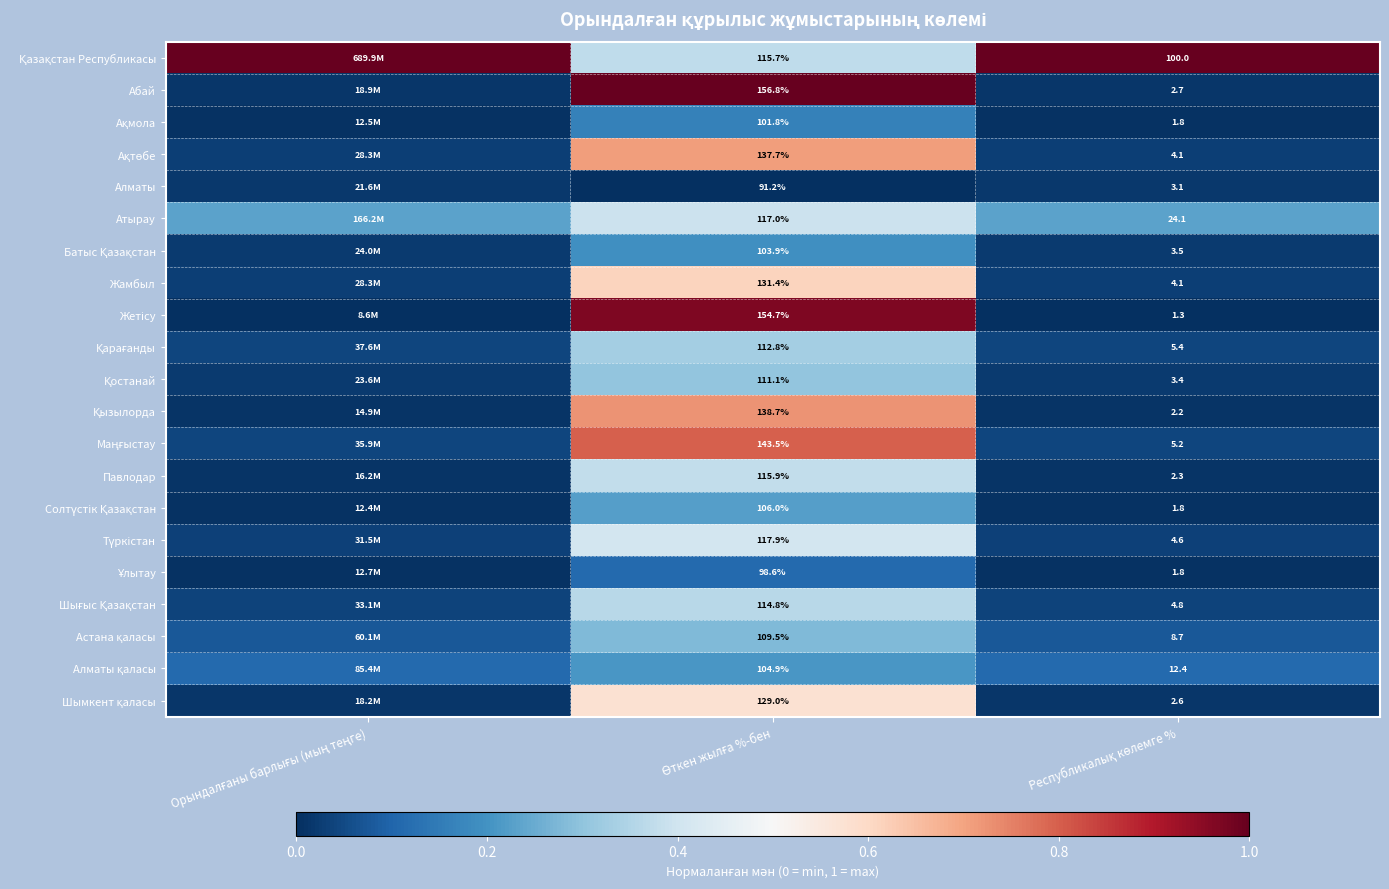

What is the difference between the highest and lowest values at Орындалғаны барлығы (мың теңге)?

1.0